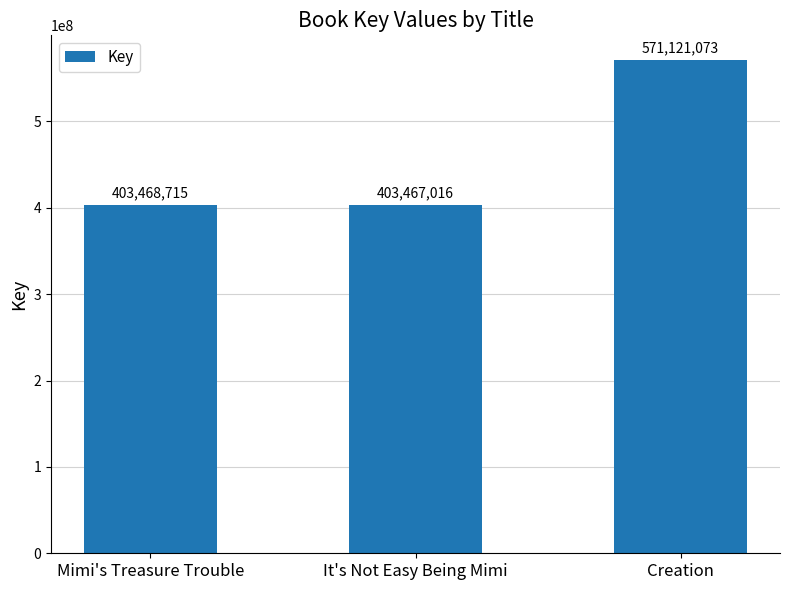

Reading left to right, list all the values displayed in this chart.

403468715	403467016	571121073